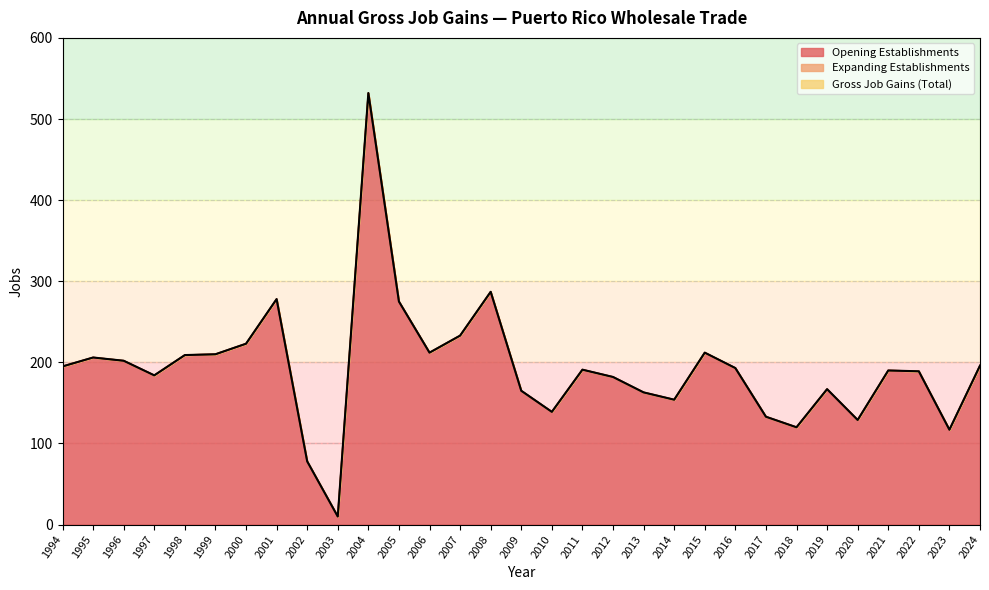

Which has a higher value, 2000 or 1998?

2000